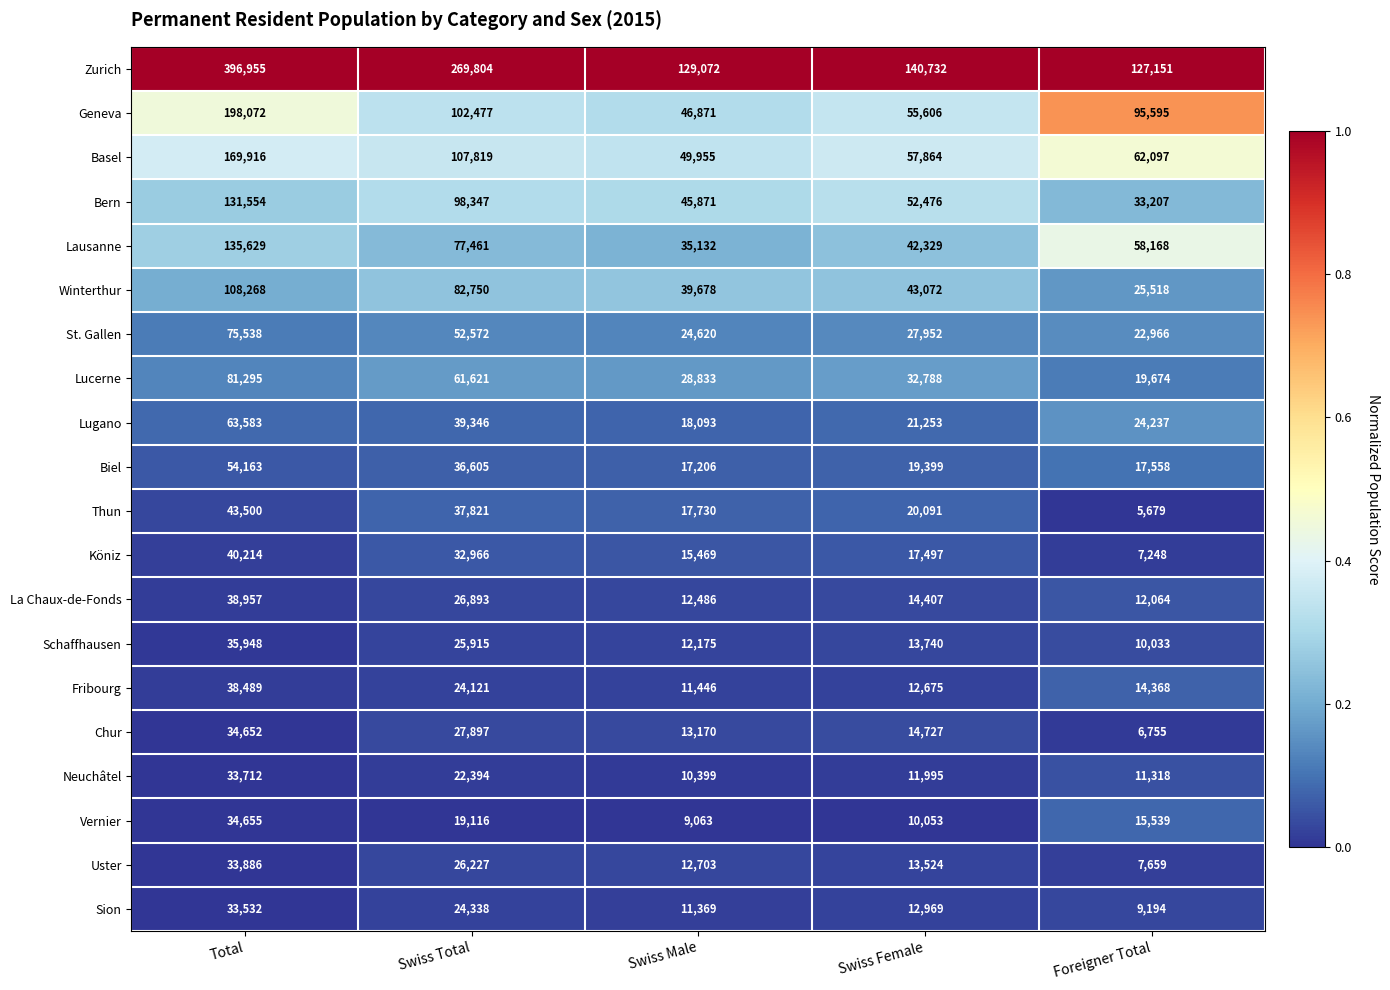

Between Swiss Total and Foreigner Total, which series saw the biggest shift?

Zurich